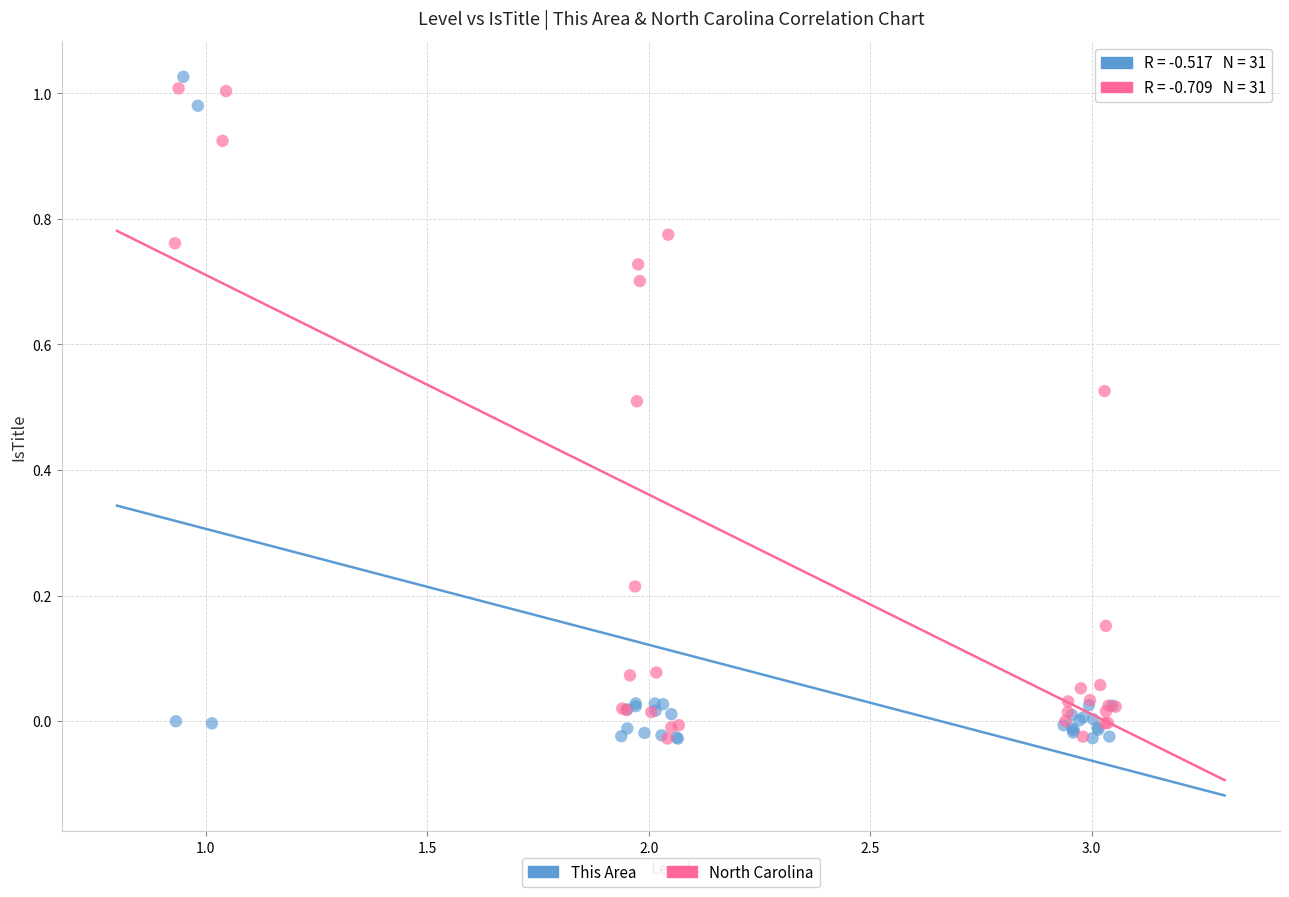

What are all the series names shown in the legend?

This Area, North Carolina